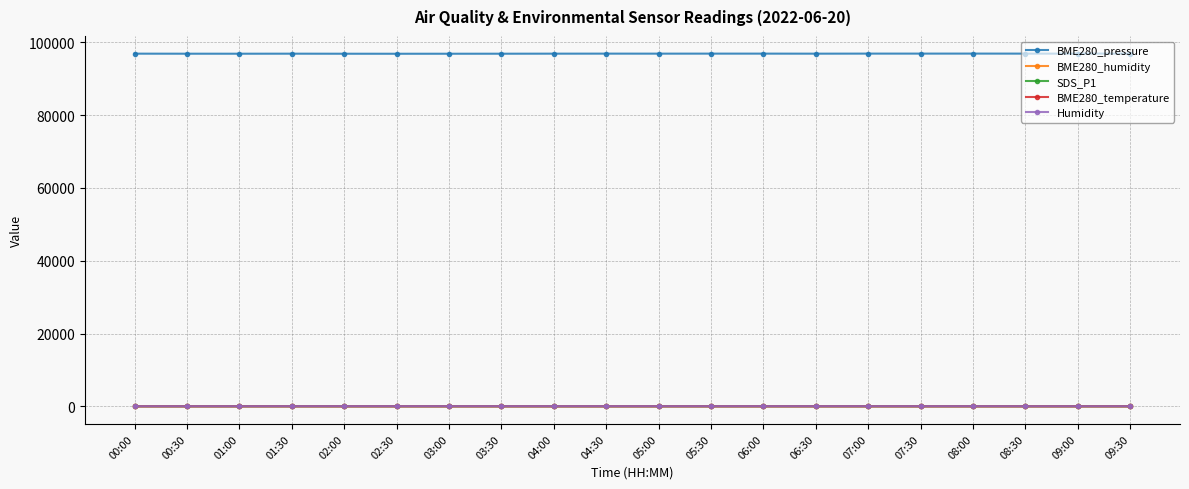

The value of BME280_pressure at 04:30 is 96901.3. True or false?

True